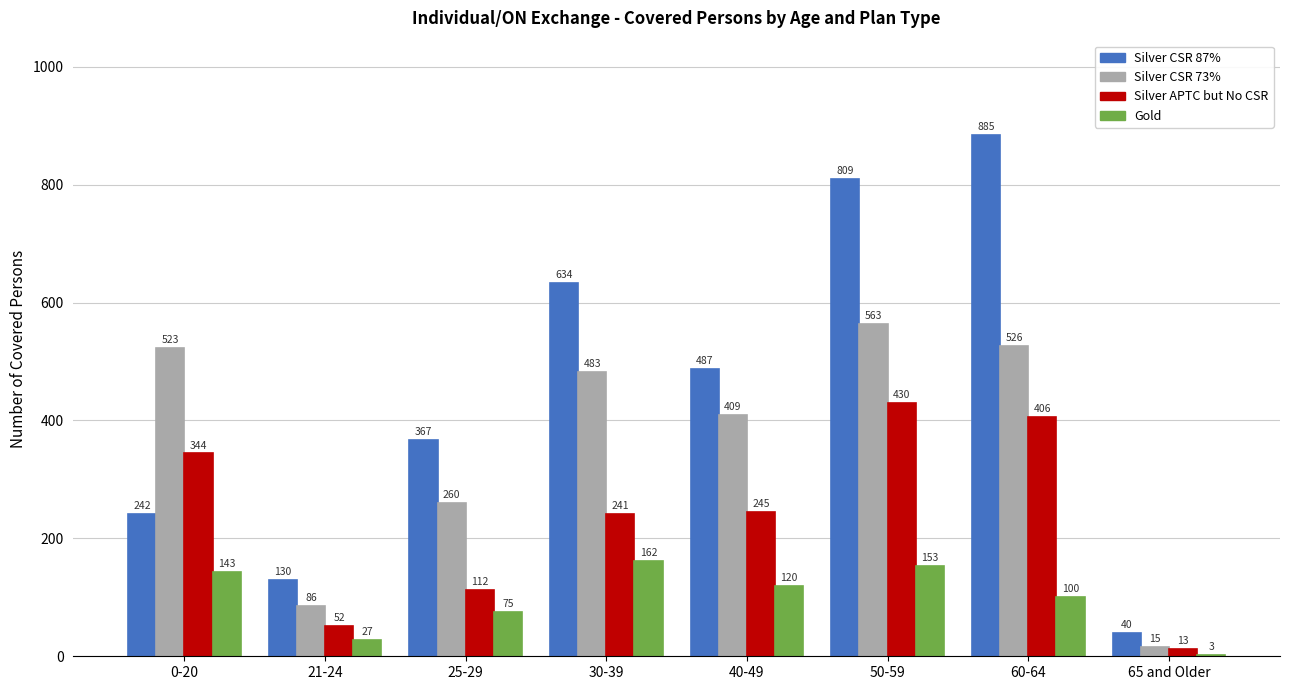

The Gold series shows 132 at 25-29. True or false?

False